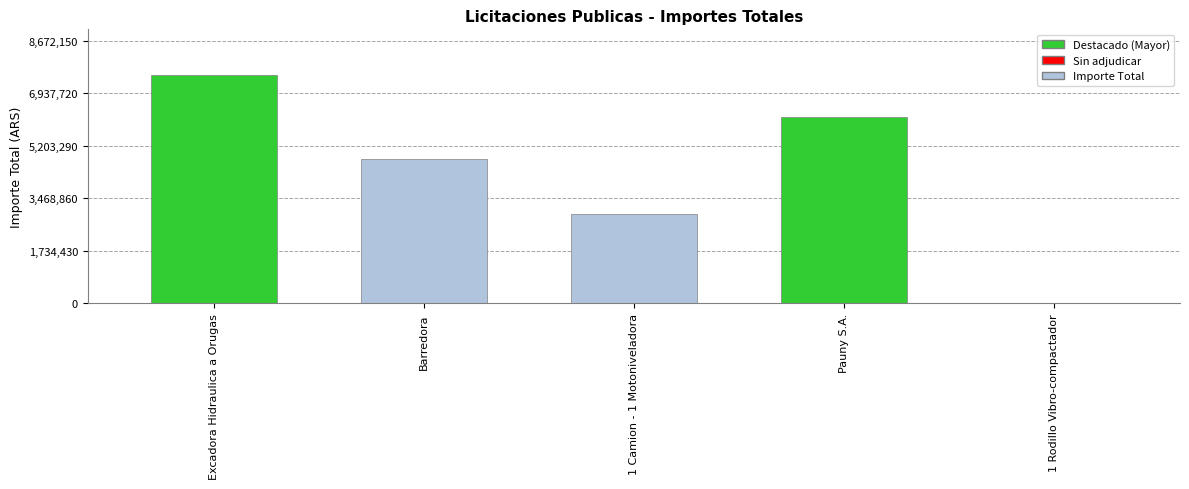

The chart shows a value of 0 at 1 Rodillo Vibro-compactador. True or false?

True